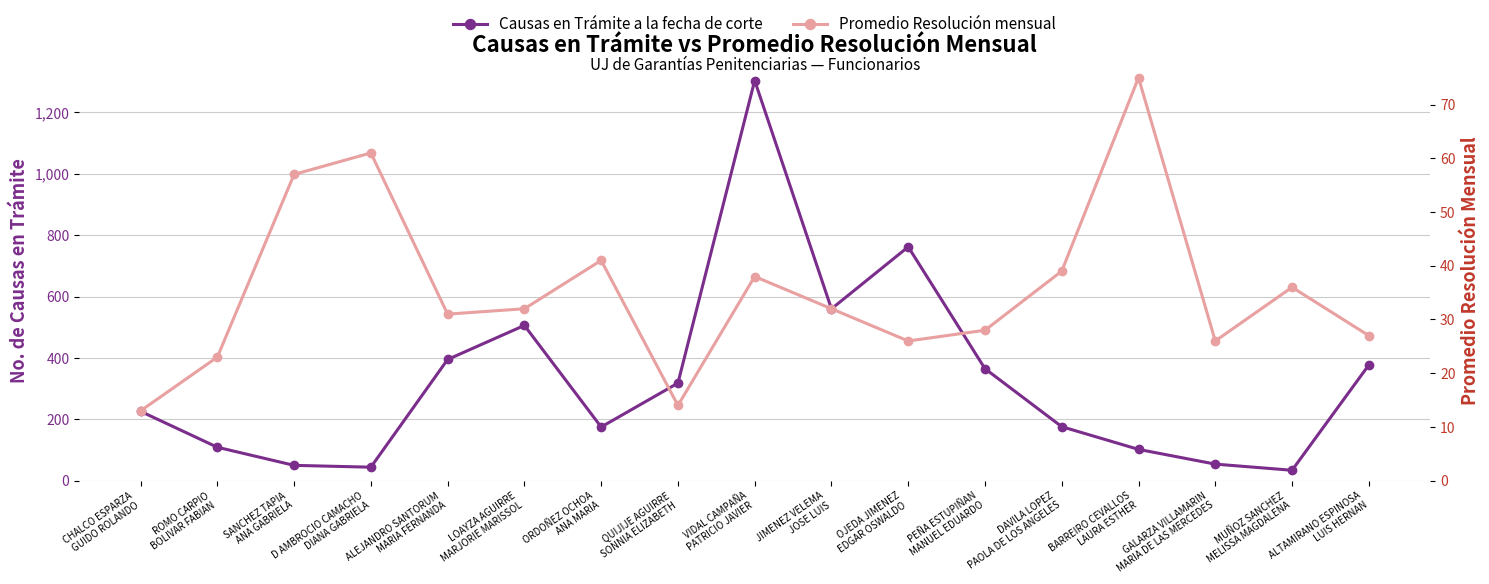

The value of Promedio Resolución mensual at SANCHEZ TAPIA
ANA GABRIELA is 16. True or false?

False